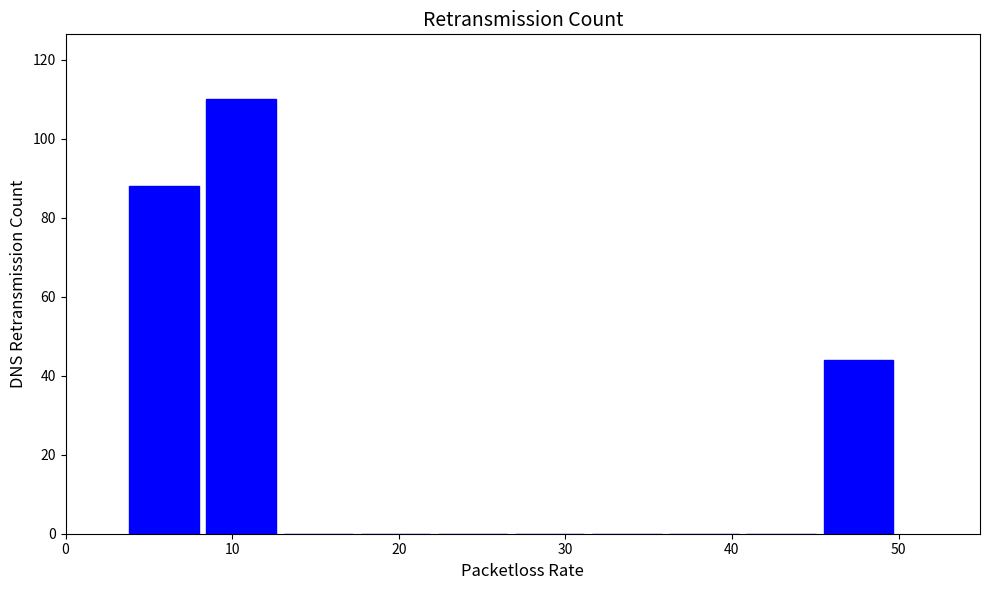

Reading left to right, list every bar in this chart as the range it spans on the x-axis followed by its height. Neither the bar edges nor the heights are printed on the chart, so give them approximately, as read against the axes.

4 to 8: 88
8 to 13: 110
13 to 17: 0
17 to 22: 0
22 to 27: 0
27 to 31: 0
31 to 36: 0
36 to 41: 0
41 to 45: 0
45 to 50: 44